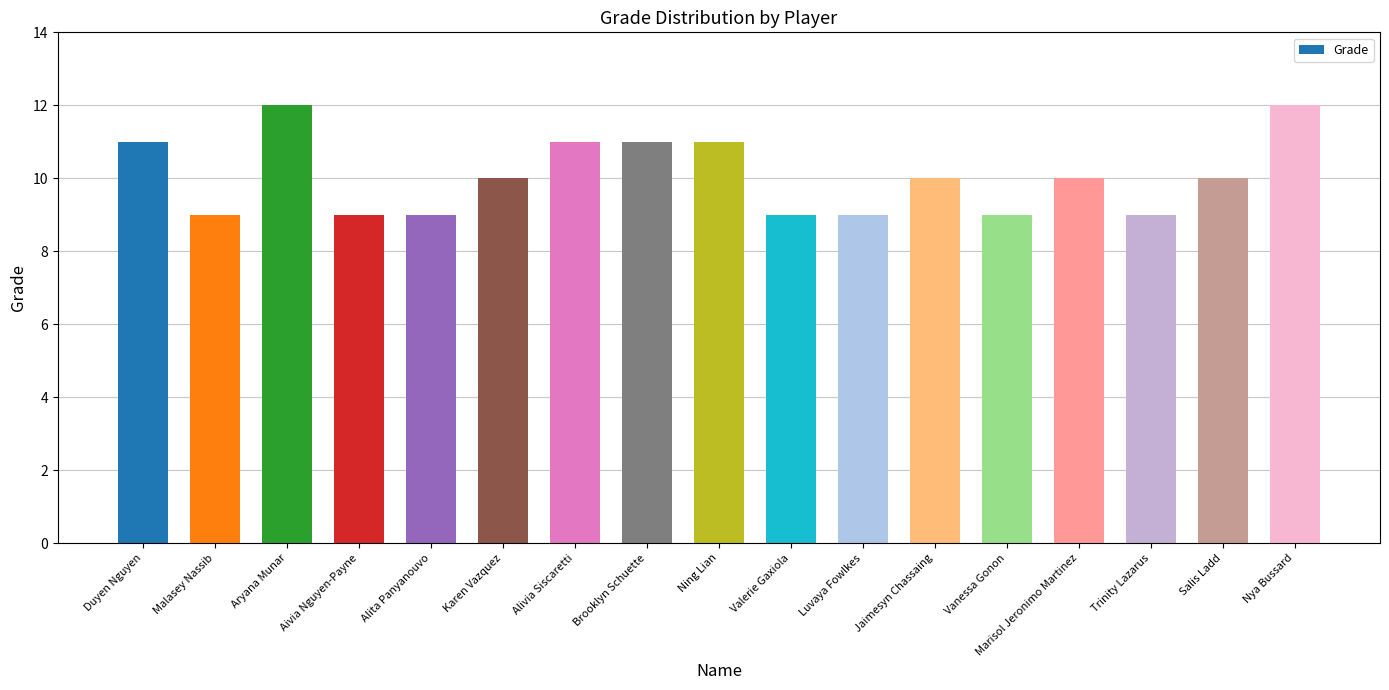

Reading left to right, what are all the values shown in this chart?

Duyen Nguyen=11	Malasey Nassib=9	Aryana Munar=12	Aivia Nguyen-Payne=9	Alita Panyanouvo=9	Karen Vazquez=10	Alivia Siscaretti=11	Brooklyn Schuette=11	Ning Lian=11	Valerie Gaxiola=9	Luvaya Fowlkes=9	Jaimesyn Chassaing=10	Vanessa Gonon=9	Marisol Jeronimo Martinez=10	Trinity Lazarus=9	Salis Ladd=10	Nya Bussard=12